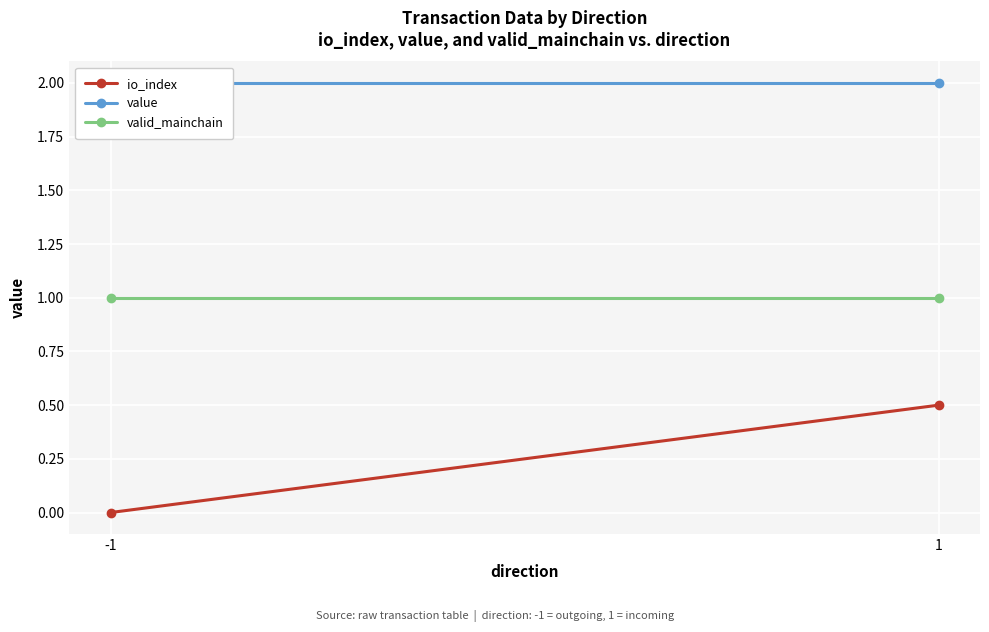

What is the sum of the valid_mainchain values at 1 and -1?

2.0